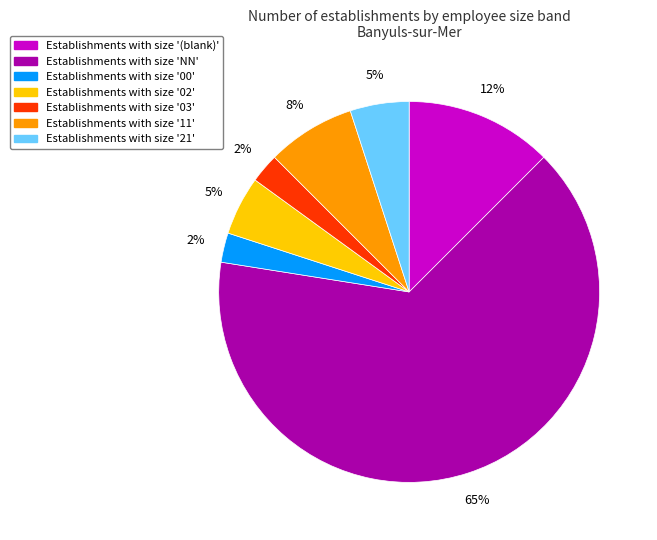

To the nearest percent, what is the average slice percentage?

14%